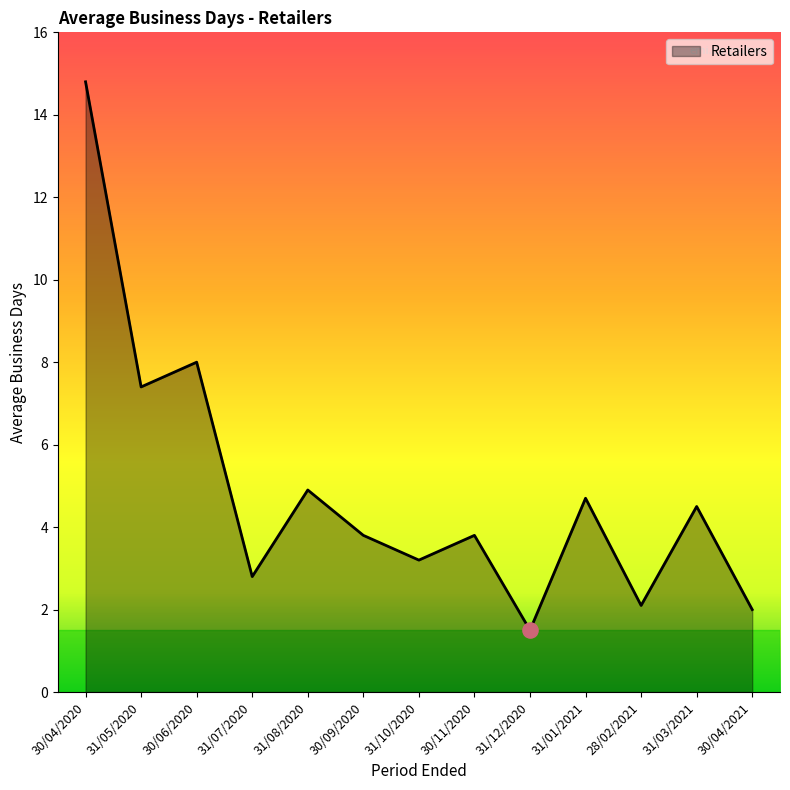

What is the change in value from 31/08/2020 to 28/02/2021?

-2.8